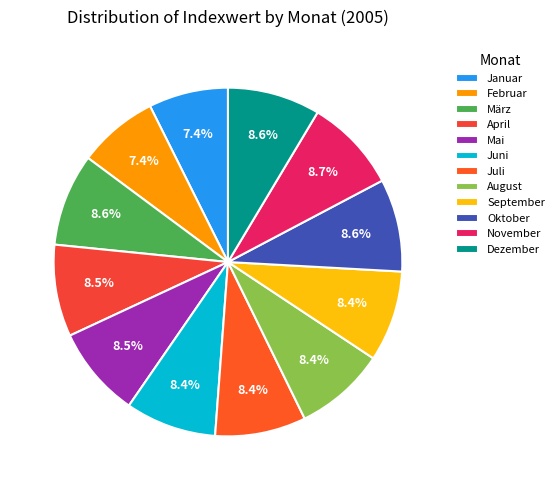

Is it true that April is 9% of the pie?

True